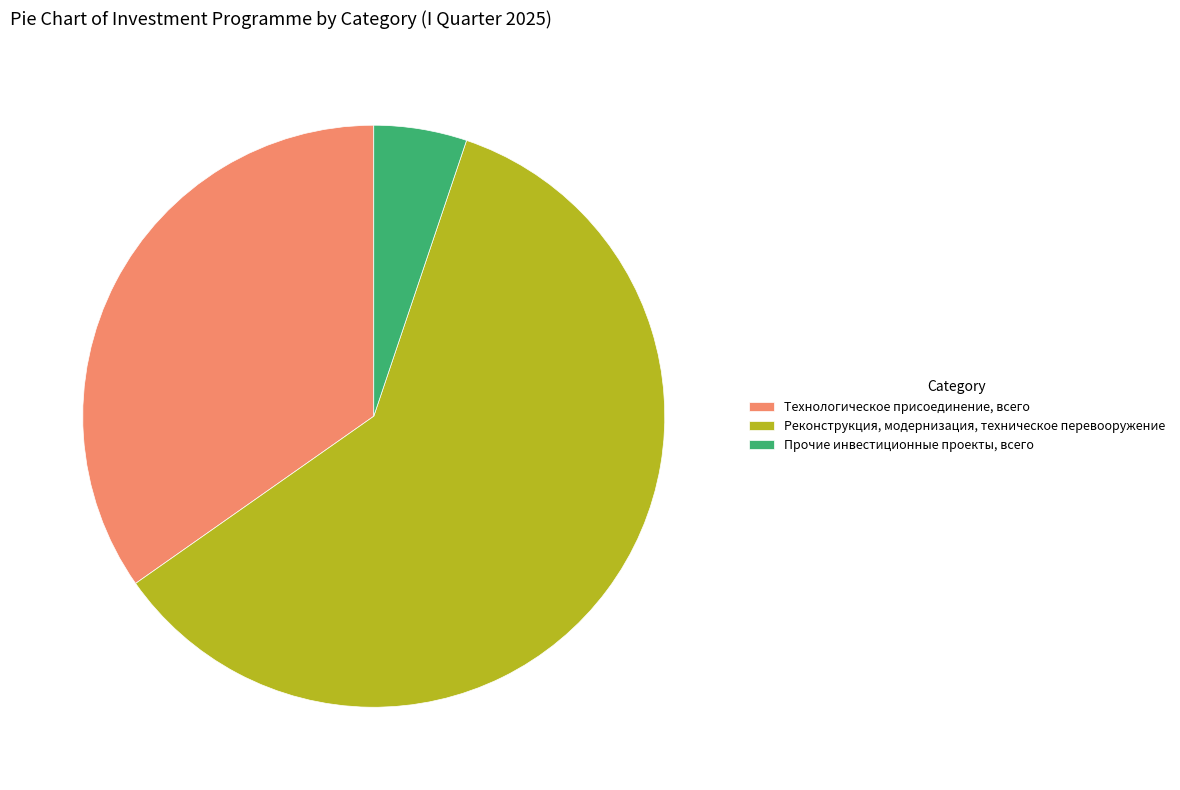

Does any single category account for the majority?

Yes